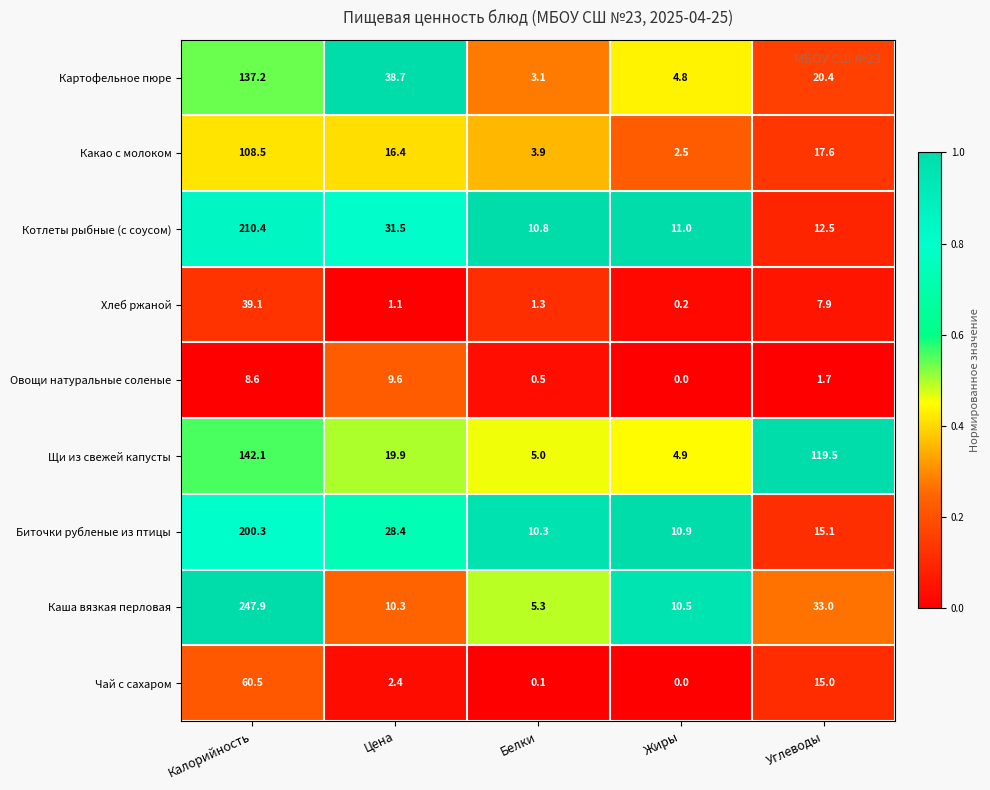

What is the average value of the Щи из свежей капусты series?

58.3